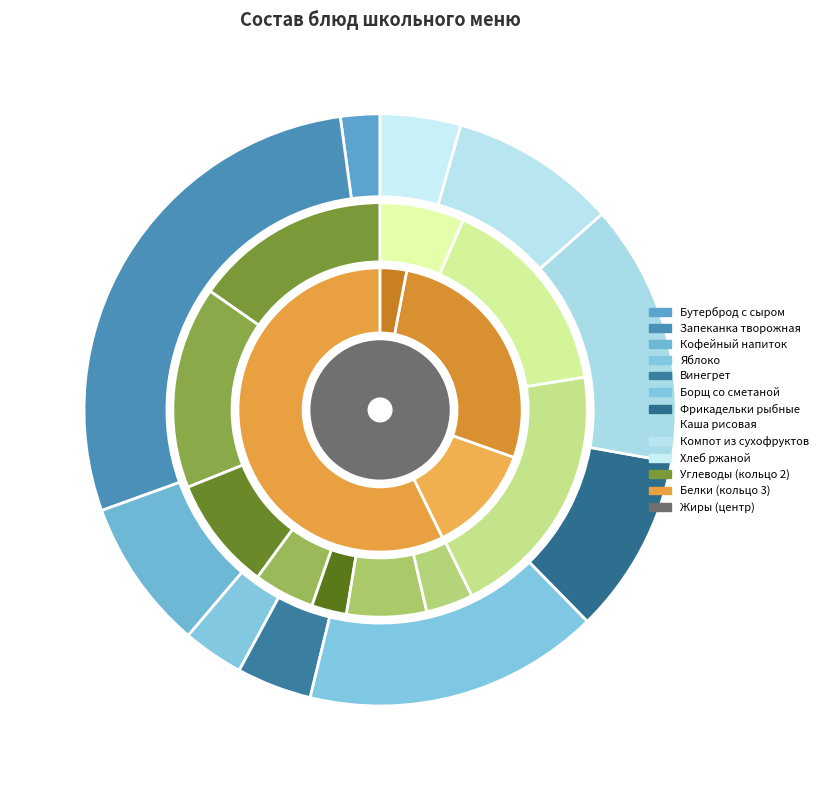

To the nearest percent, what is the difference between the largest and smallest slice percentages?

39%